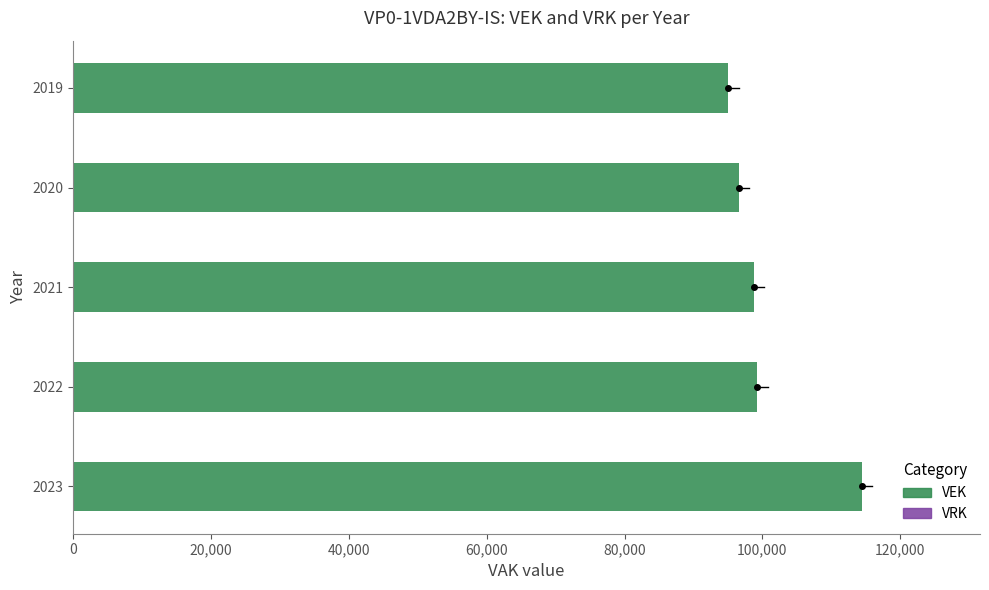

The value at 2020 is 96563. True or false?

True